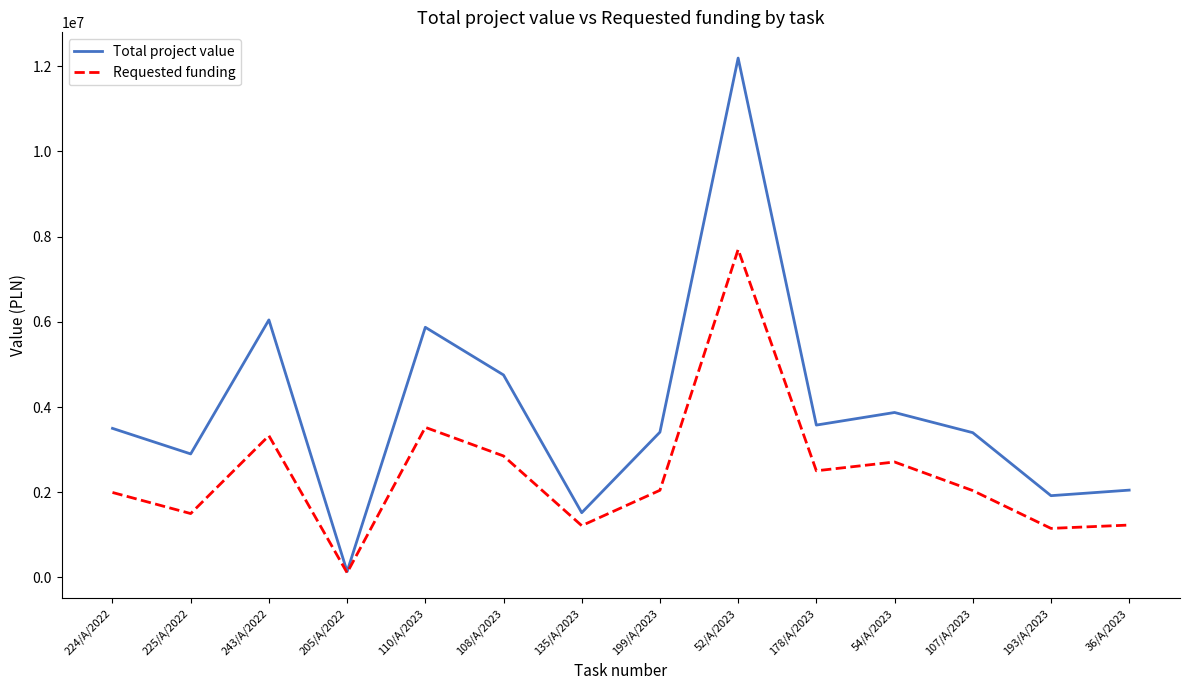

What are all the series names shown in the legend?

Total project value, Requested funding